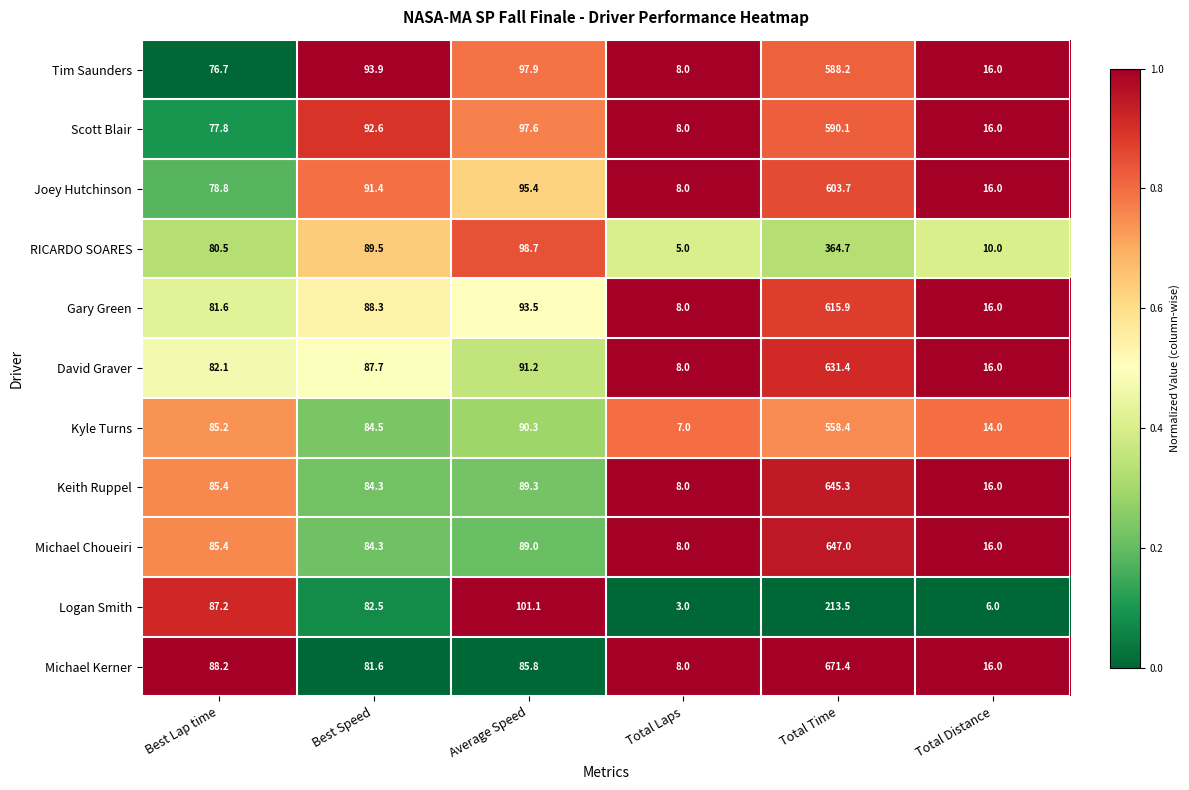

At which category is the sum across all series the highest?

Total Time